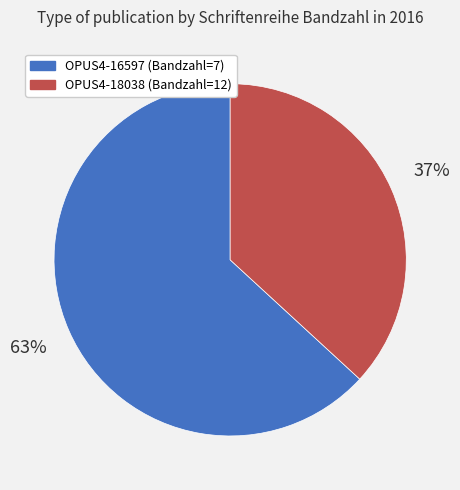

Rank the categories by value from highest to lowest.

OPUS4-16597, OPUS4-18038